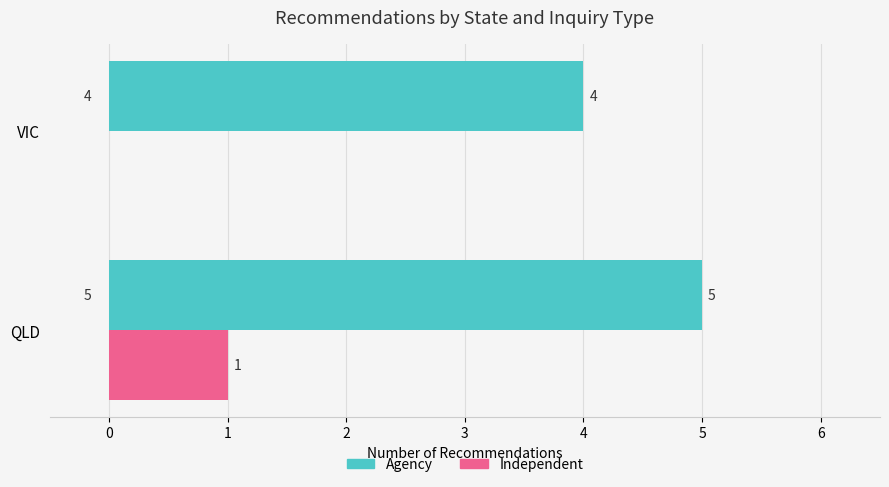

Is it true that Agency equals 2 at VIC?

False